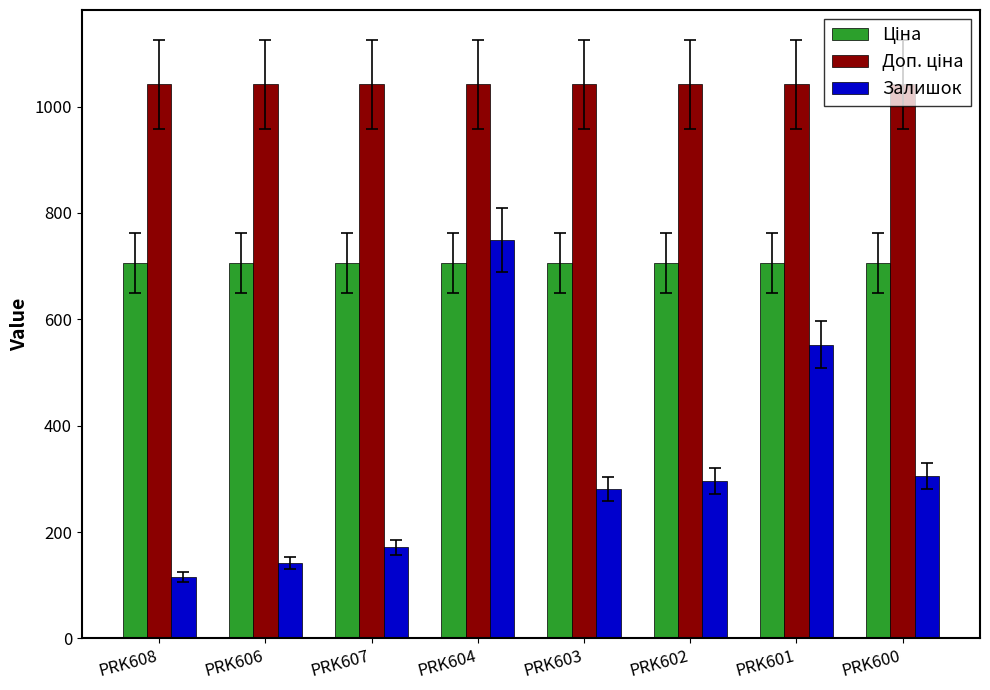

What is the value of the Залишок bar at the 7th from the left?

552.0